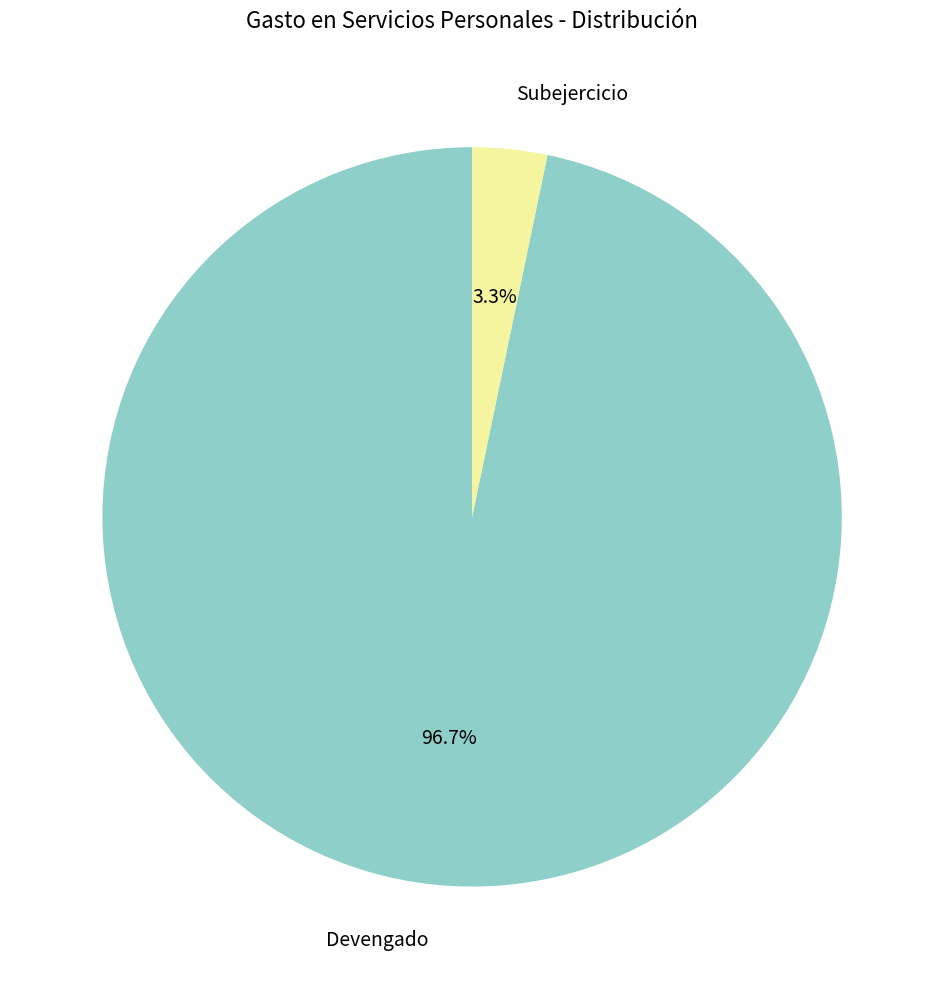

Does any single category account for the majority?

Yes